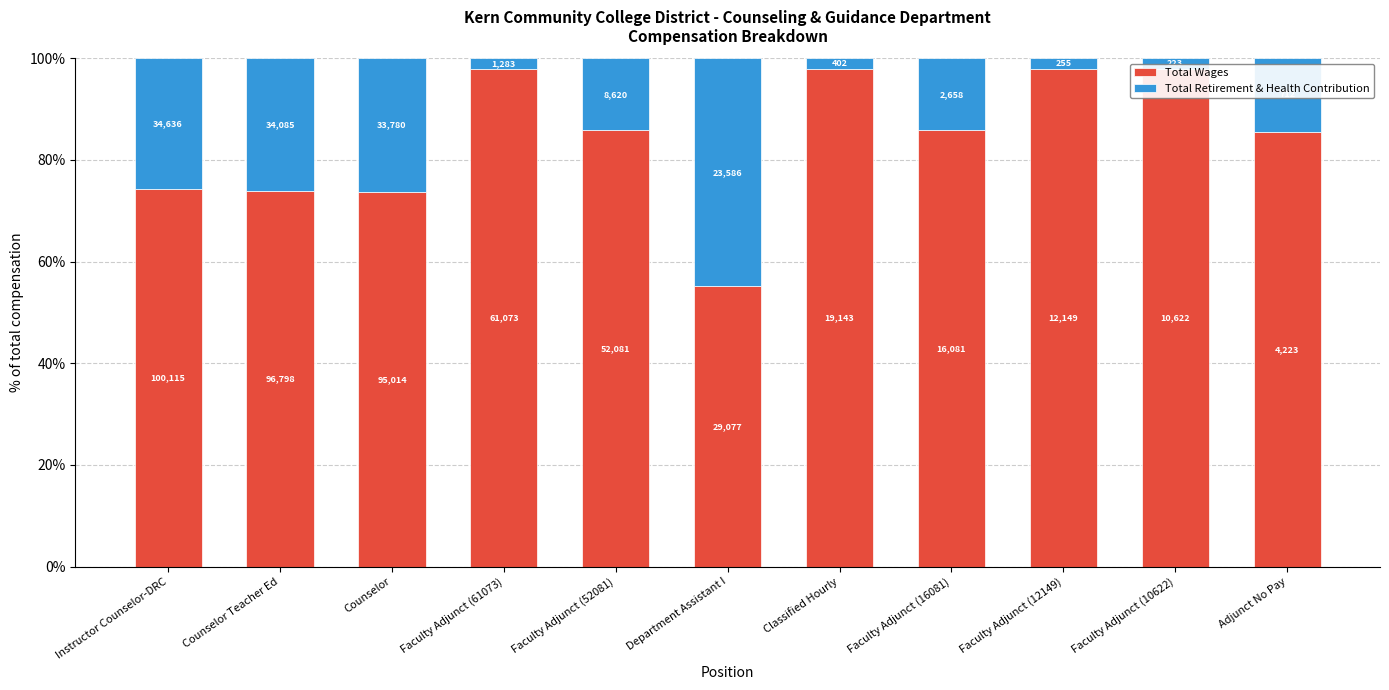

What are all the series names shown in the legend?

Total Wages, Total Retirement & Health Contribution